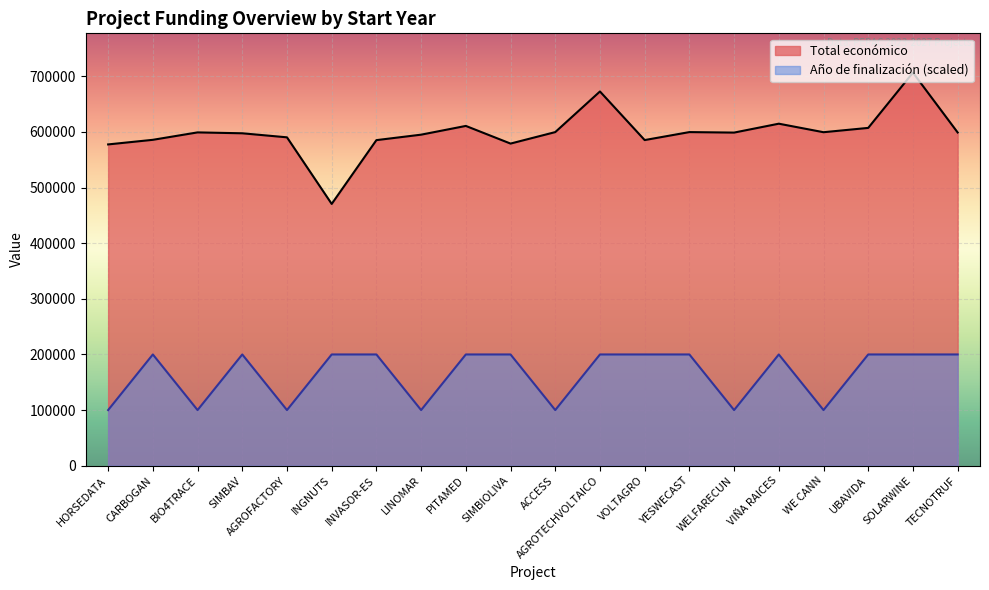

Reading left to right, list all the values displayed in this chart.

Total económico: HORSEDATA=577638	CARBOGAN=585914	BIO4TRACE=599262	SIMBAV=597651	AGROFACTORY=590382	INGNUTS=470675	INVASOR-ES=585346	LINOMAR=595173	PITAMED=610889	SIMBIOLIVA=579152	ACCESS=599779	AGROTECHVOLTAICO=672807	VOLTAGRO=585460	YESWECAST=599792	WELFARECUN=598909	VIÑA RAICES=614907	WE CANN=599584	UBAVIDA=607342	SOLARWINE=706697	TECNOTRUF=599131
Año de finalización: HORSEDATA=100000	CARBOGAN=200000	BIO4TRACE=100000	SIMBAV=200000	AGROFACTORY=100000	INGNUTS=200000	INVASOR-ES=200000	LINOMAR=100000	PITAMED=200000	SIMBIOLIVA=200000	ACCESS=100000	AGROTECHVOLTAICO=200000	VOLTAGRO=200000	YESWECAST=200000	WELFARECUN=100000	VIÑA RAICES=200000	WE CANN=100000	UBAVIDA=200000	SOLARWINE=200000	TECNOTRUF=200000